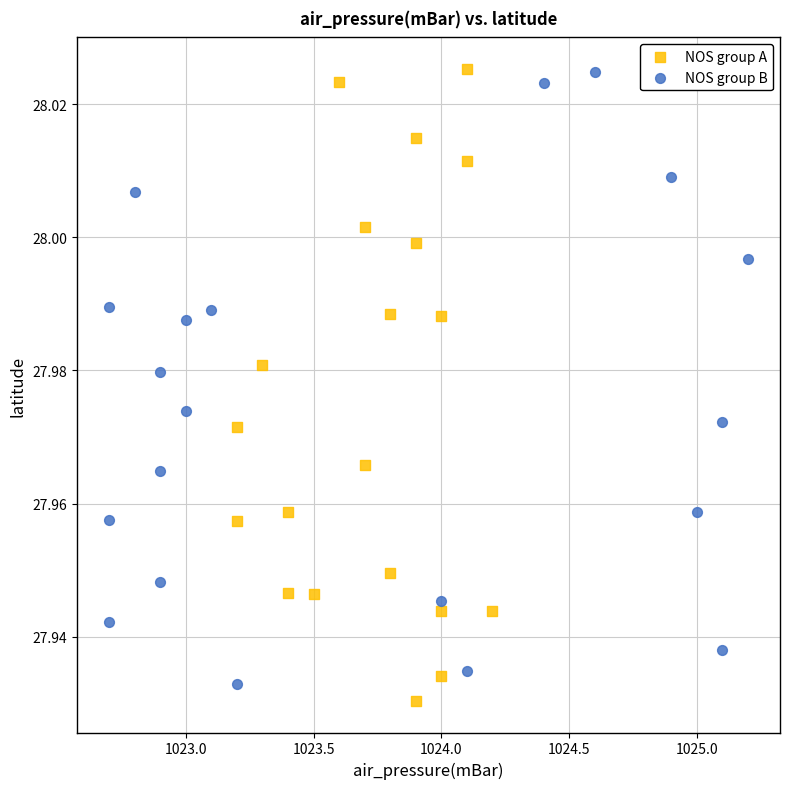

Which series has the largest Y range (max minus min)?

NOS group A